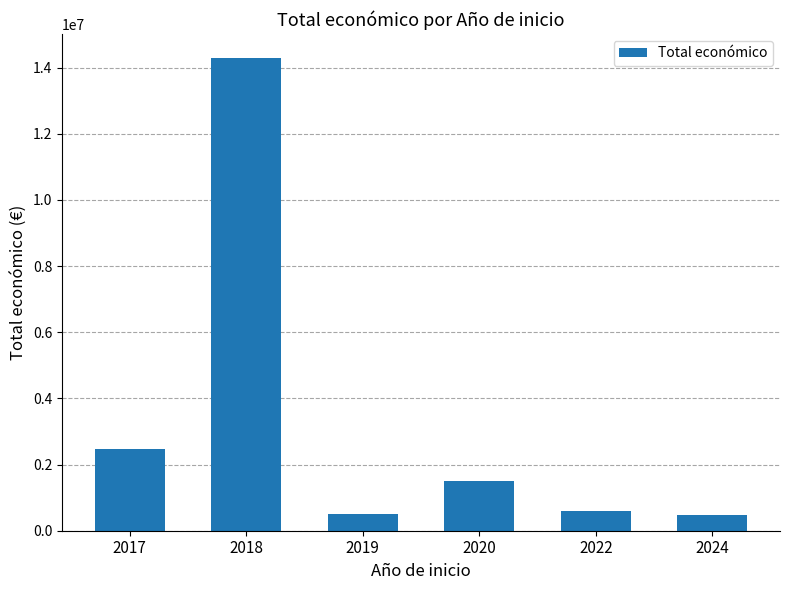

How many data points does each series have?

6